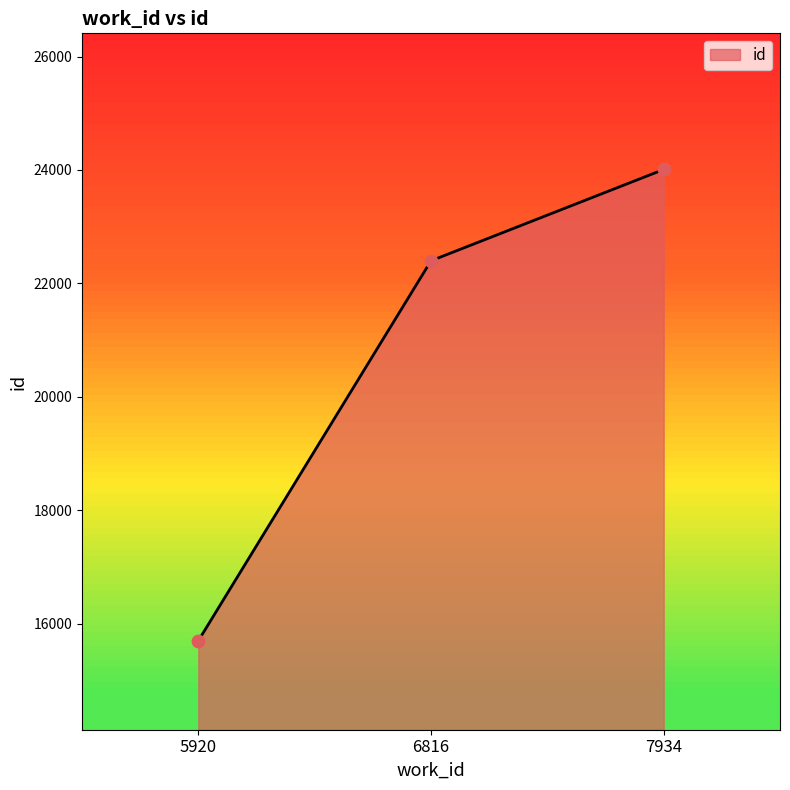

What is the change in value from 6816 to 7934?

+1610